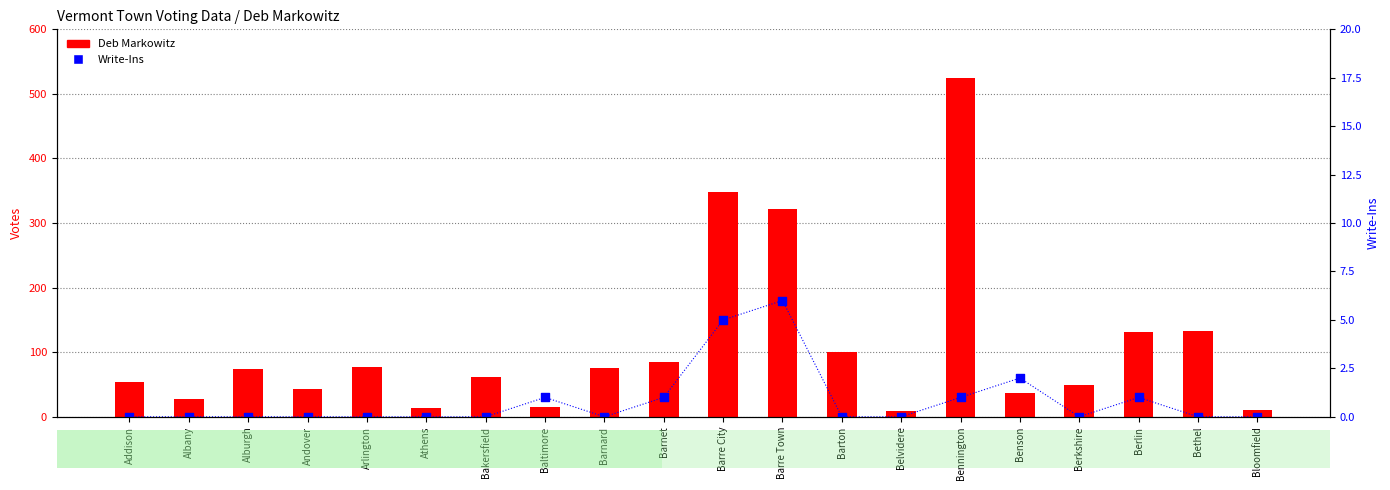

At which category is the sum across all series the highest?

Bennington